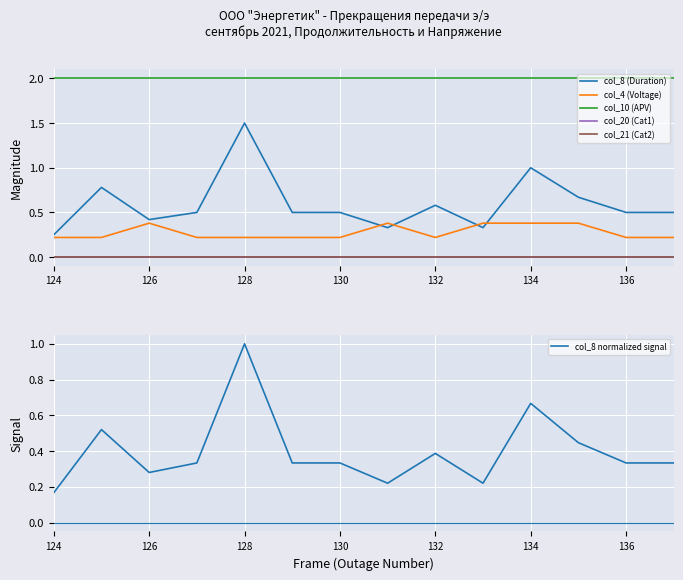

Where is col_8 normalized signal nearest to the value 0?

124